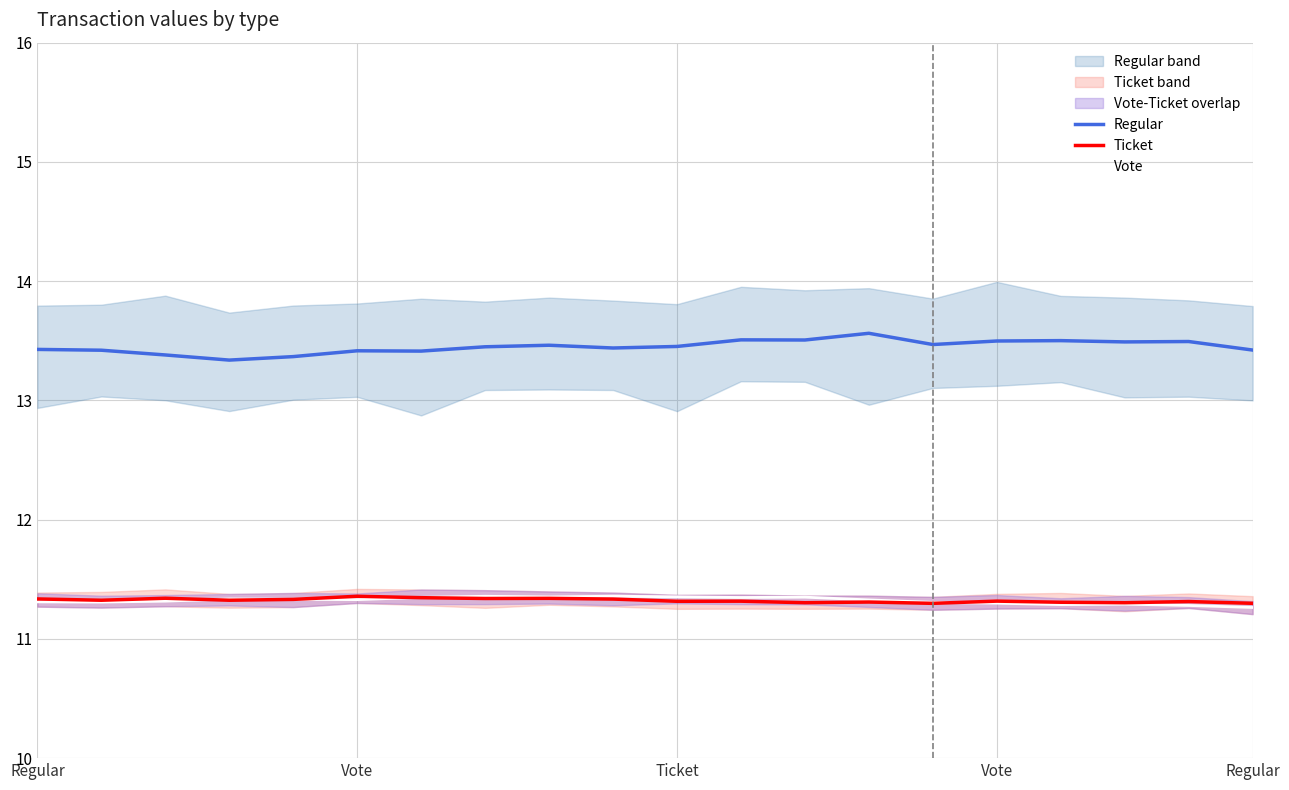

At how many categories does at least one series exceed 12?

20